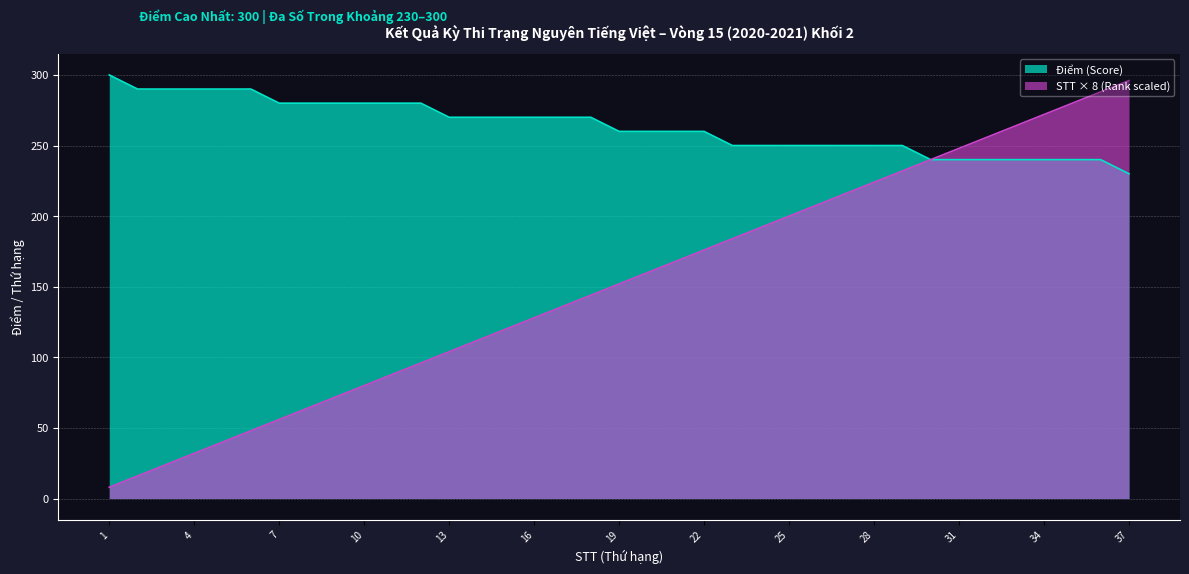

At how many categories does at least one series exceed 120?

37